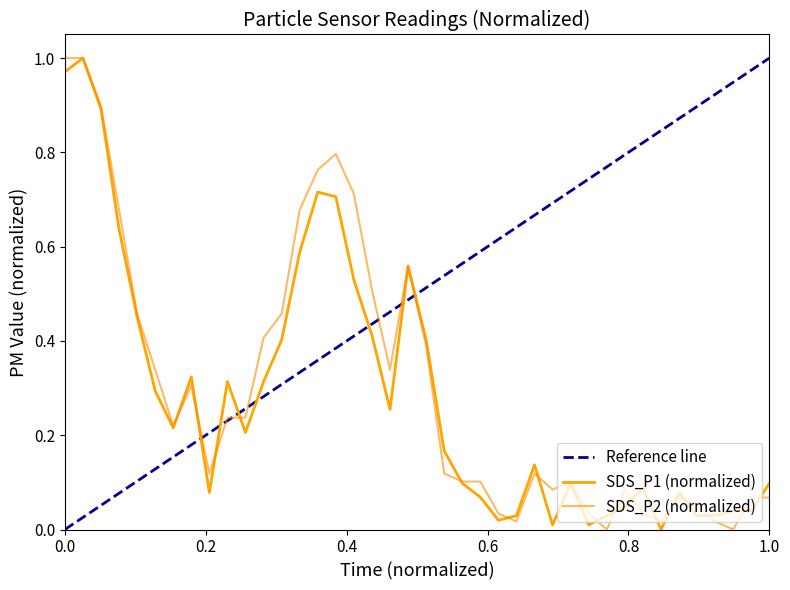

At how many categories does at least one series exceed 0?

40